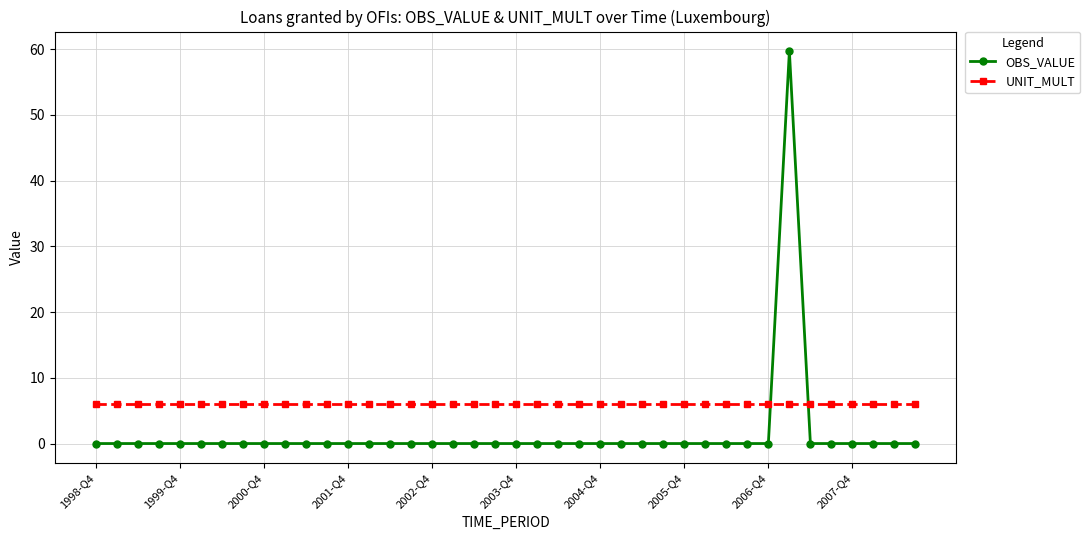

What is the average value of the UNIT_MULT series?

6.0